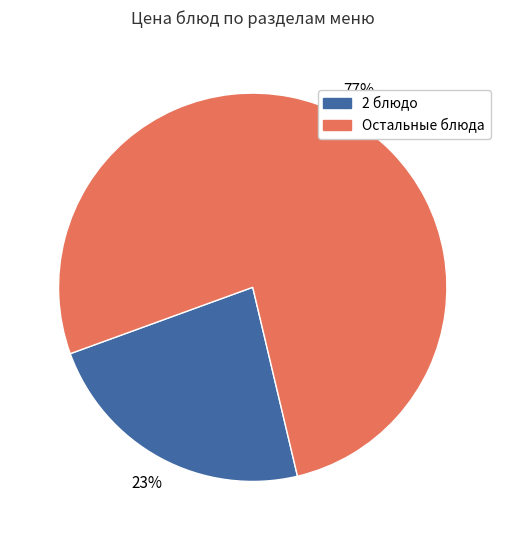

To the nearest percent, what is the difference between the largest and smallest slice percentages?

54%